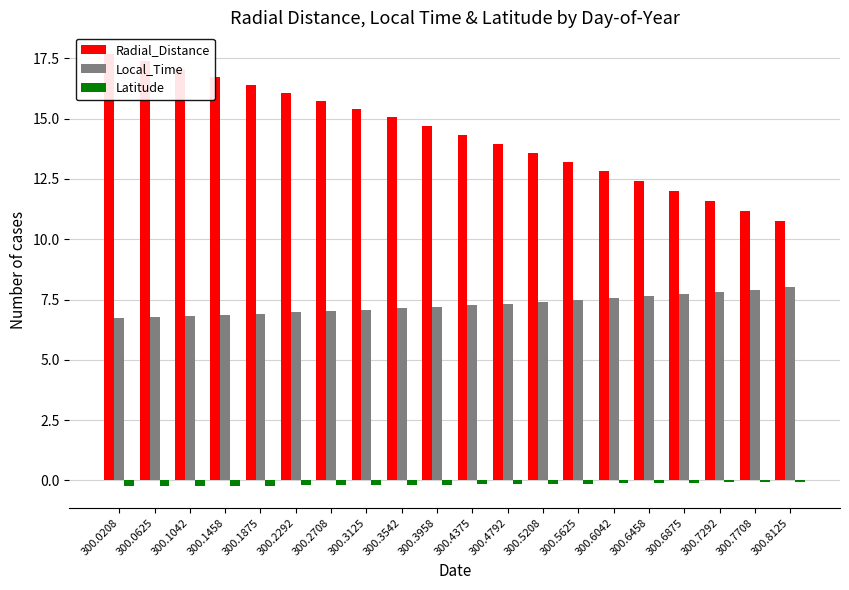

What is the total value across all series at 300.4375?

21.4